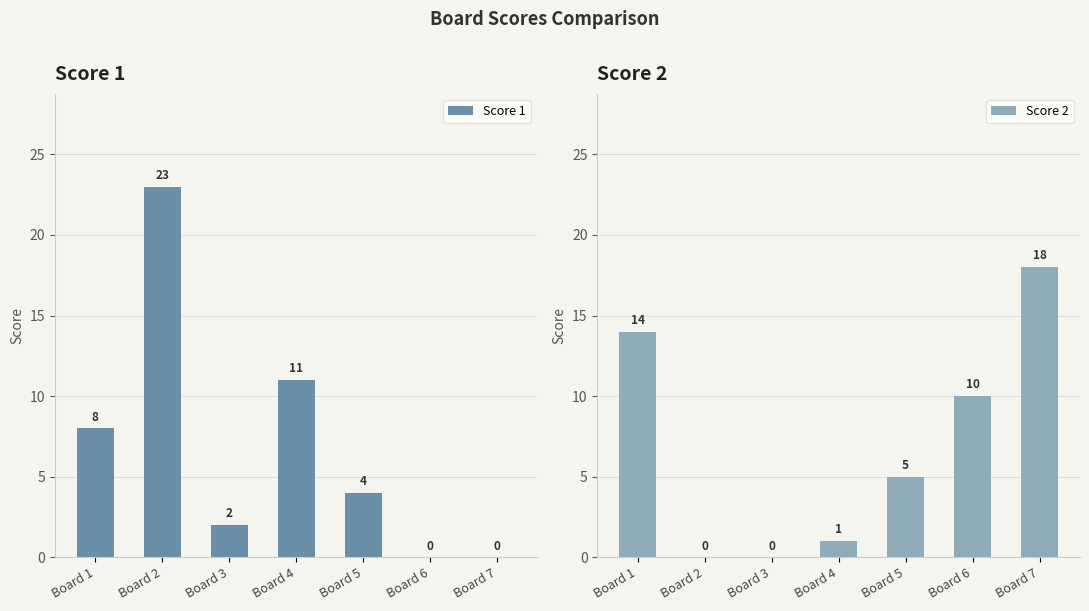

What is the highest value of the Score 2 series?

18